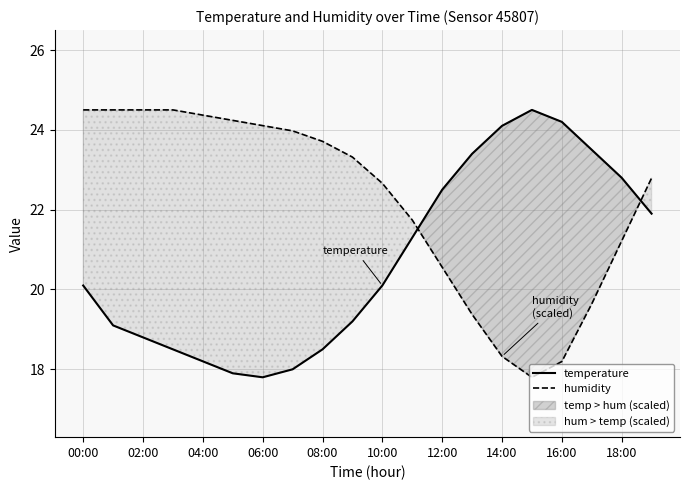

True or false: temperature has a value of 24.2 at 16:00.

True